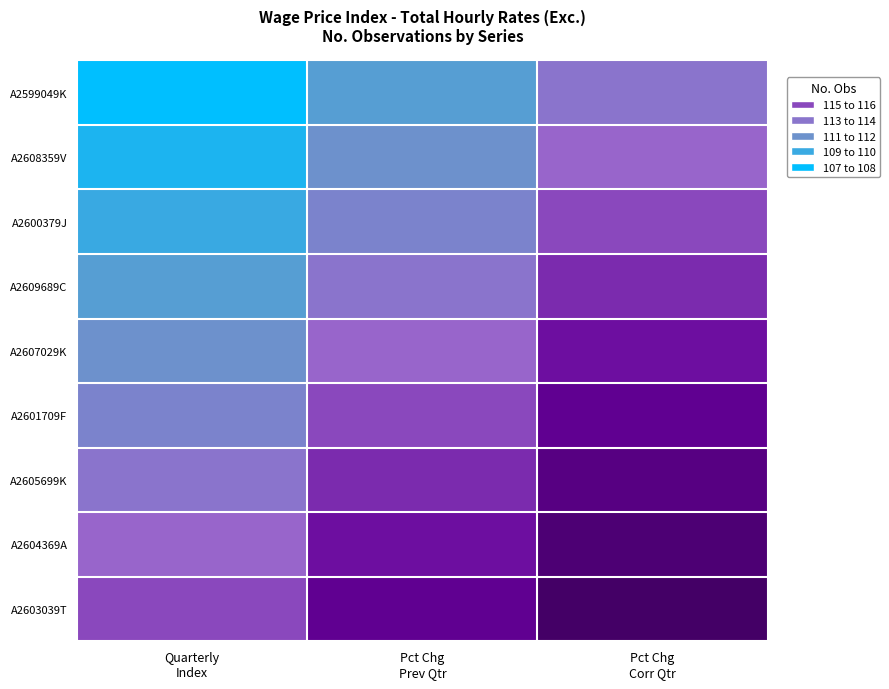

How many series are shown in this chart?

9